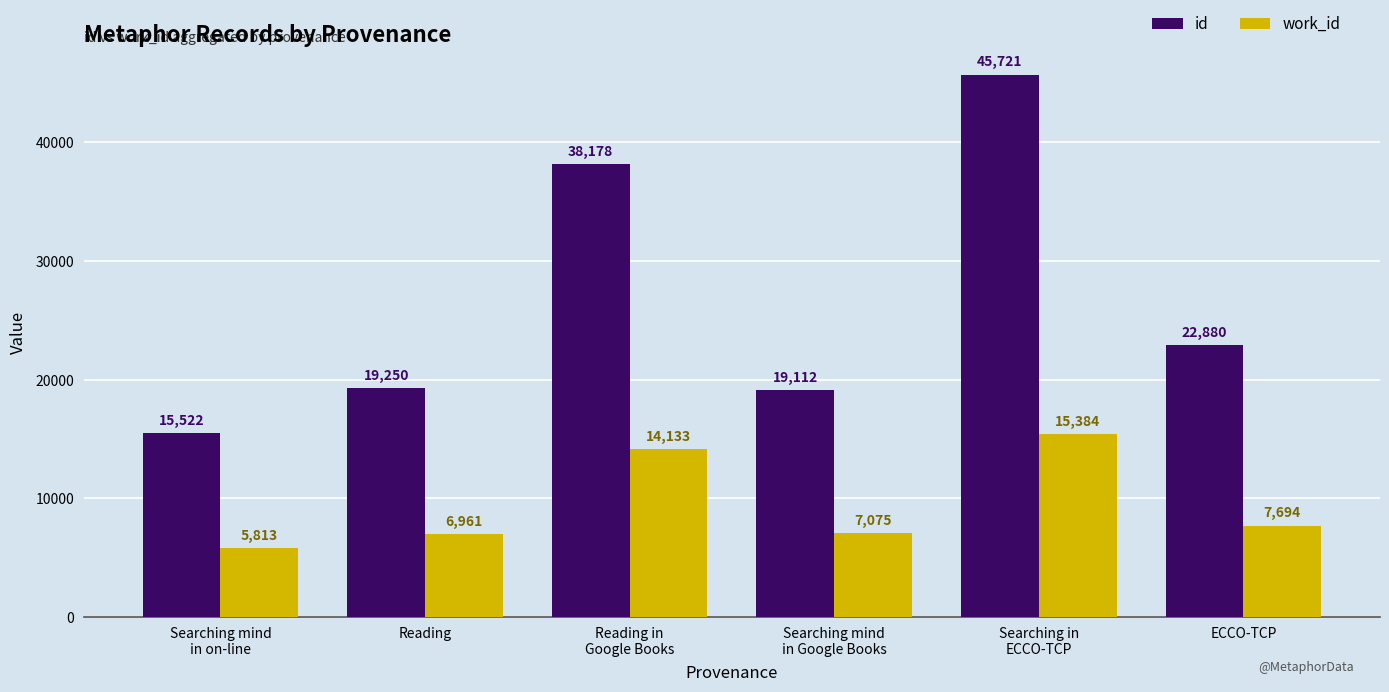

Where does the work_id series first go above 7694?

Reading in
Google Books